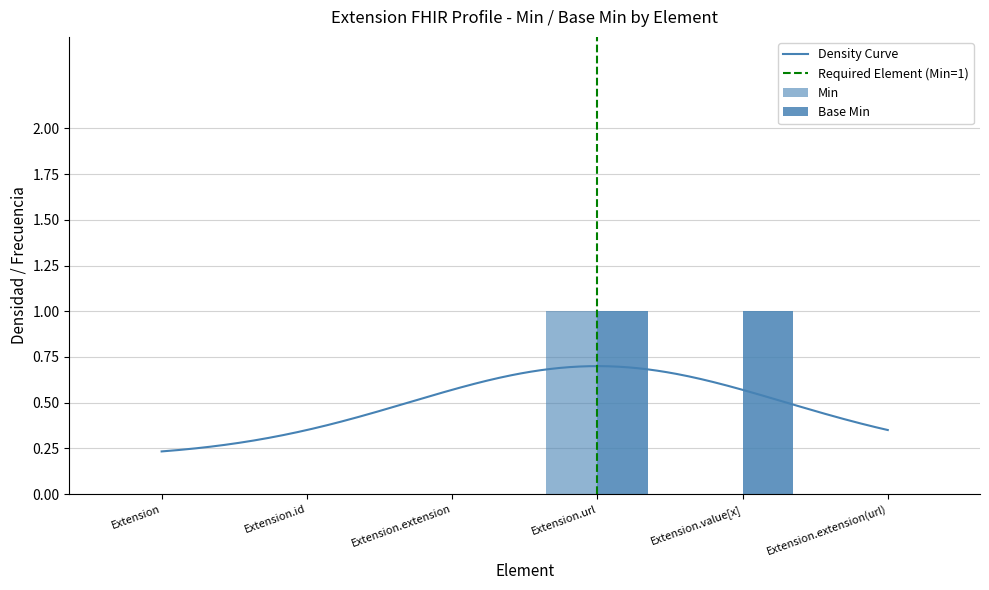

What is the sum of all Base Min values?

2